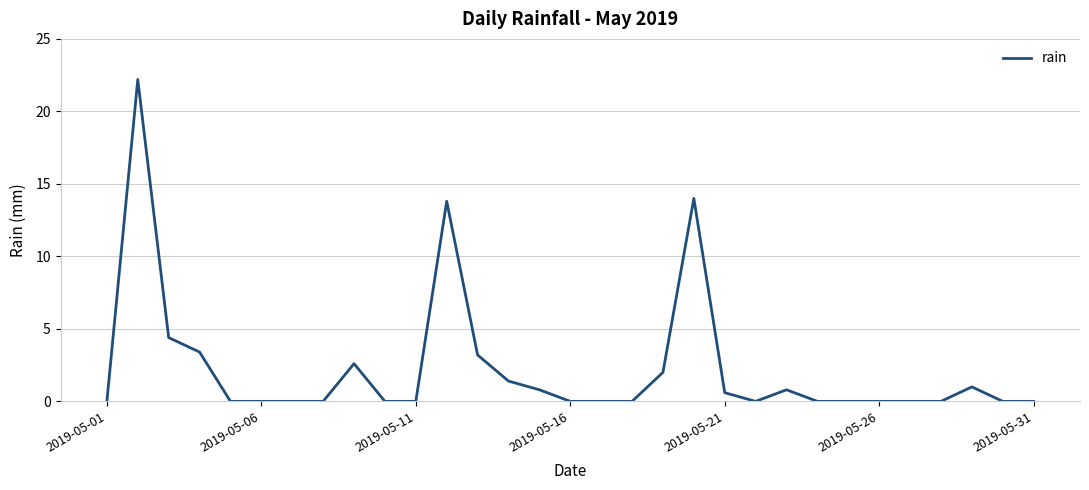

How many lines are shown in the chart?

1